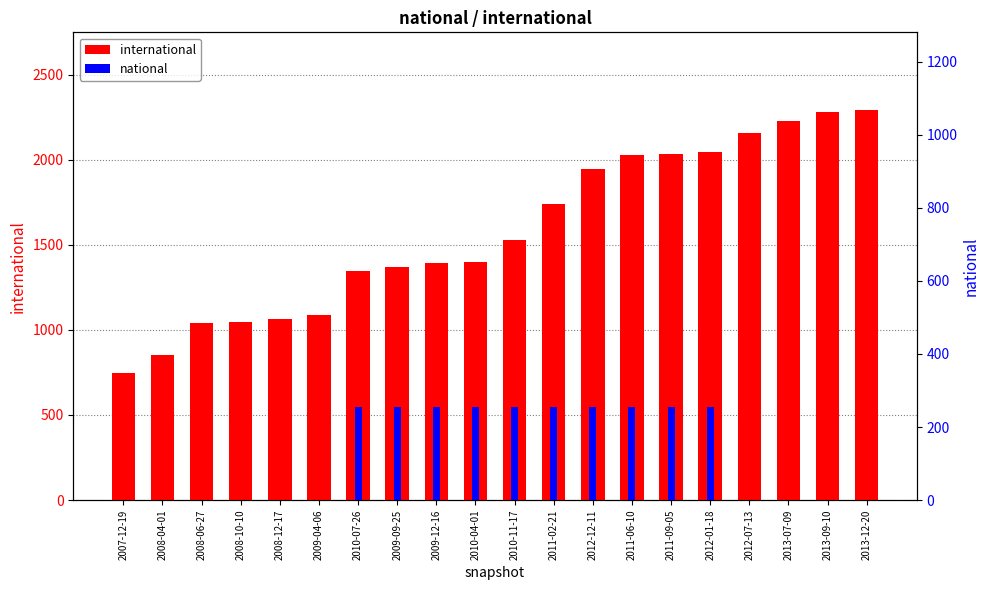

What is the total value across all series at 2010-07-26?

1599